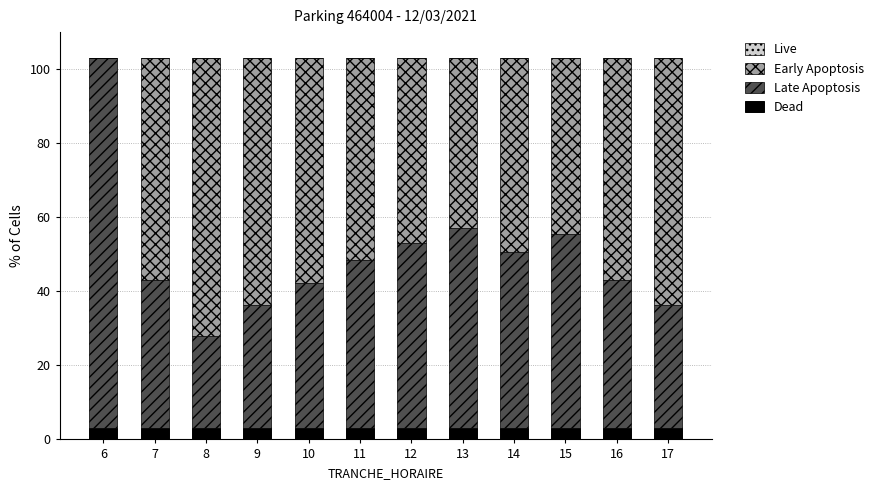

What is the total value across all series at 8?

103.0